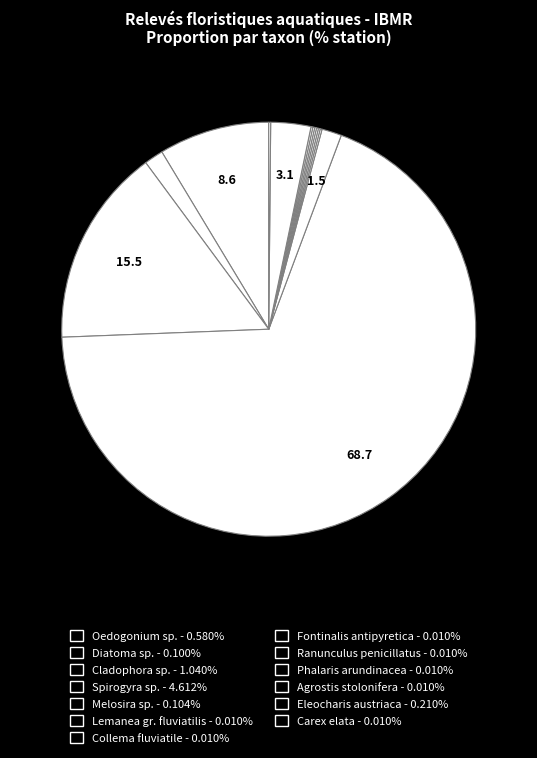

What percentage is NOT represented by Collema fluviatile?

99.9%